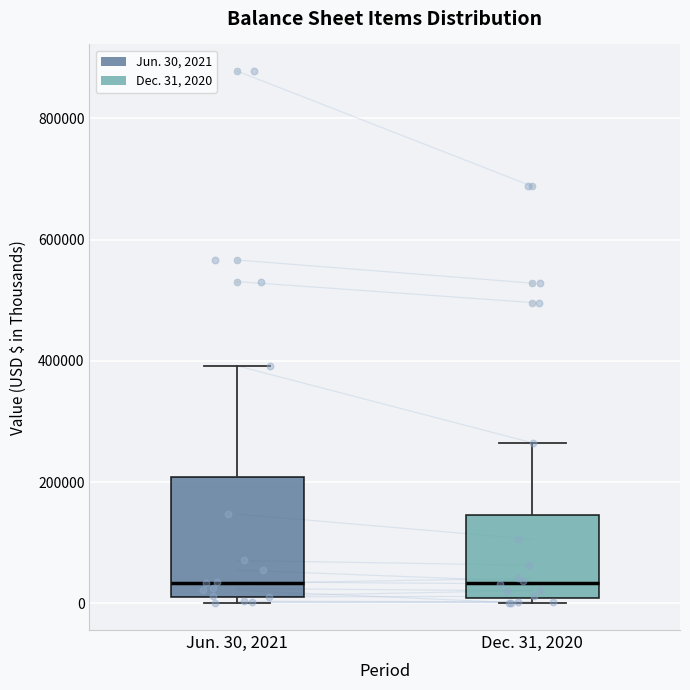

Reading left to right, read every box against the y-axis: the position of its median line, the range the box covers, and the ends of its whiskers. The values are not printed on the chart, so give them approximately, as read against the axis.

Jun. 30, 2021: median 40000, box 20000 to 200000, whiskers 0 to 400000
Dec. 31, 2020: median 40000, box 0 to 140000, whiskers 0 (just below the box's lower edge) to 260000